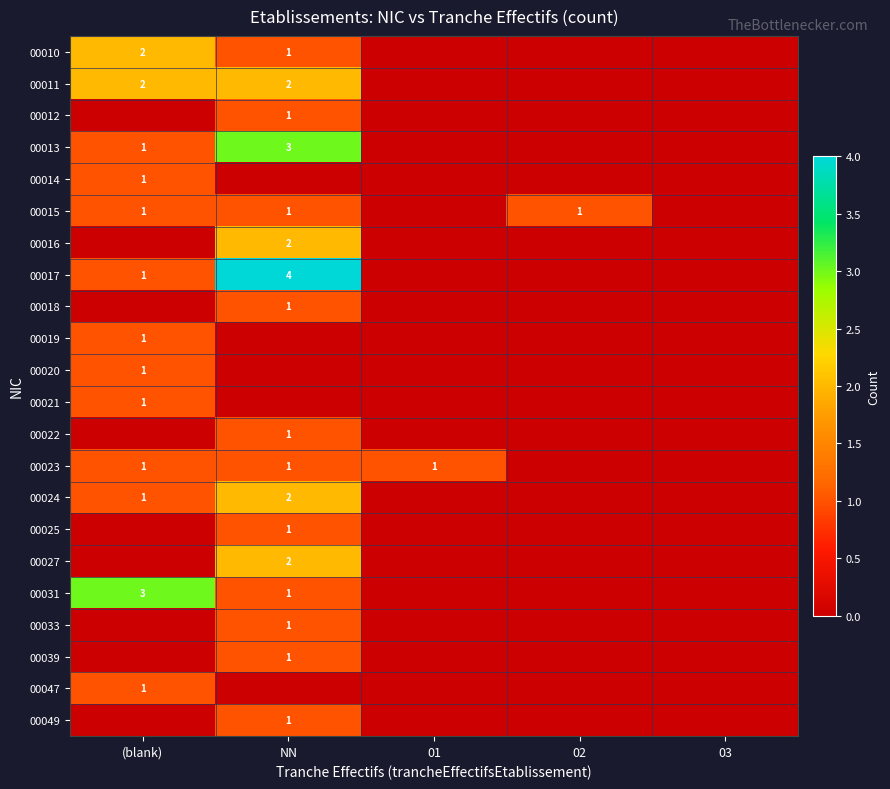

How many series are shown in this chart?

22